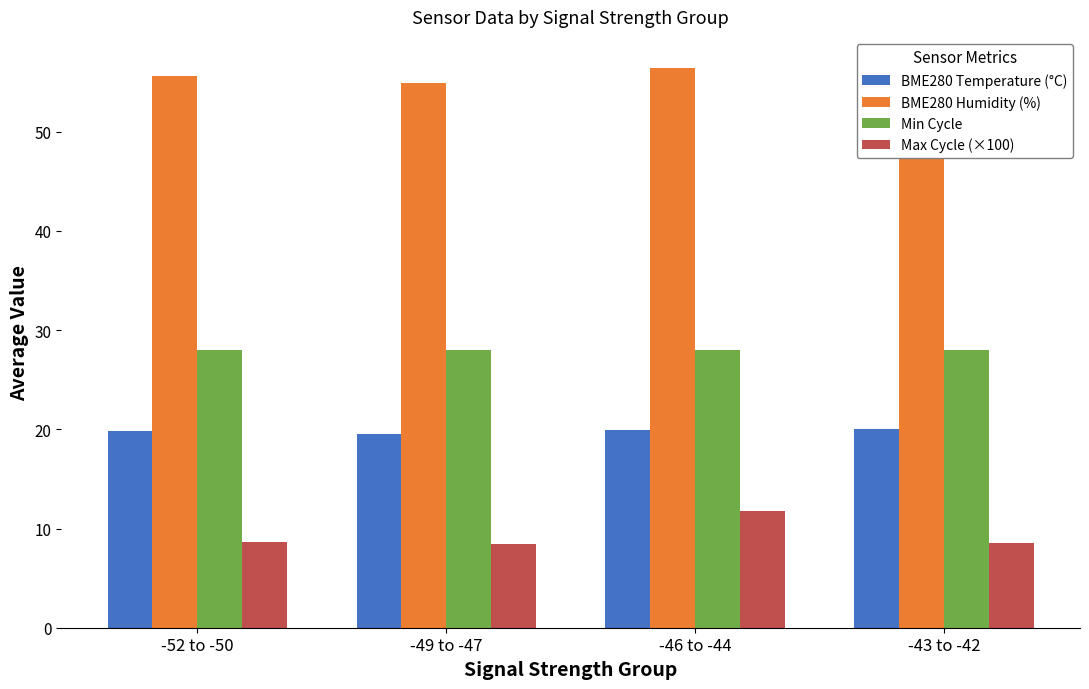

What is the minimum value shown in the chart?

8.5